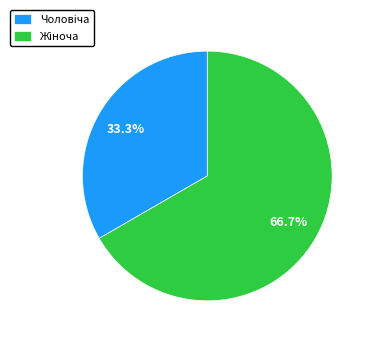

Does any single category account for the majority?

Yes